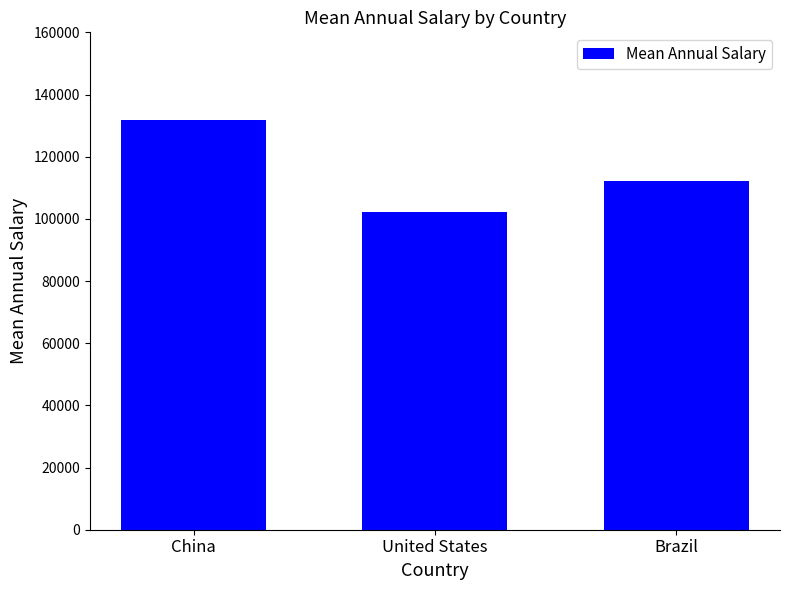

What is the greatest value displayed?

131770